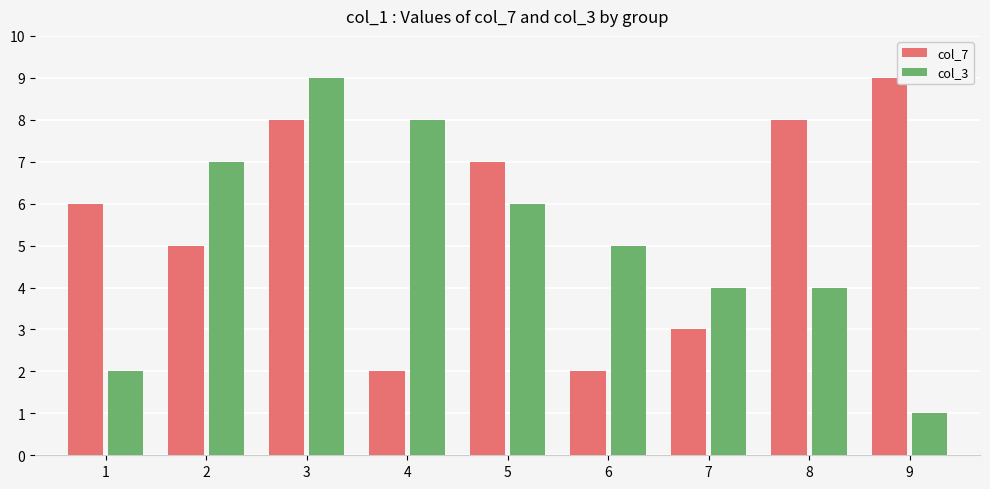

Read the col_3 value at 7.

4